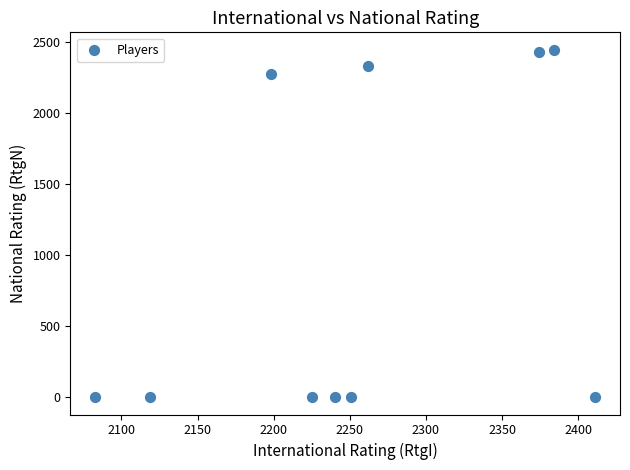

What is the average X value?

2255